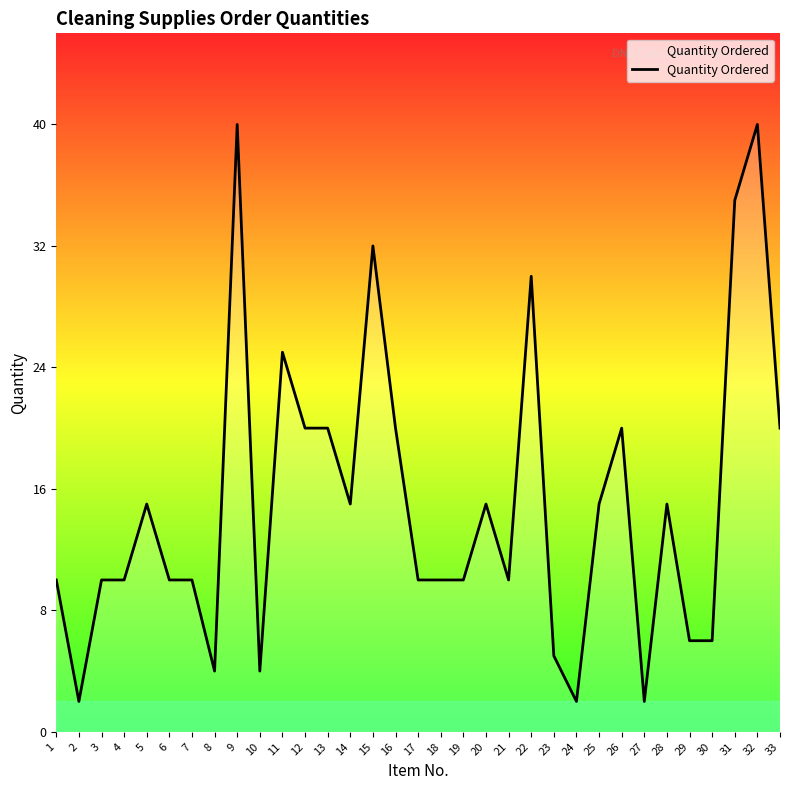

What is the sum of the values at 29 and 26?

26